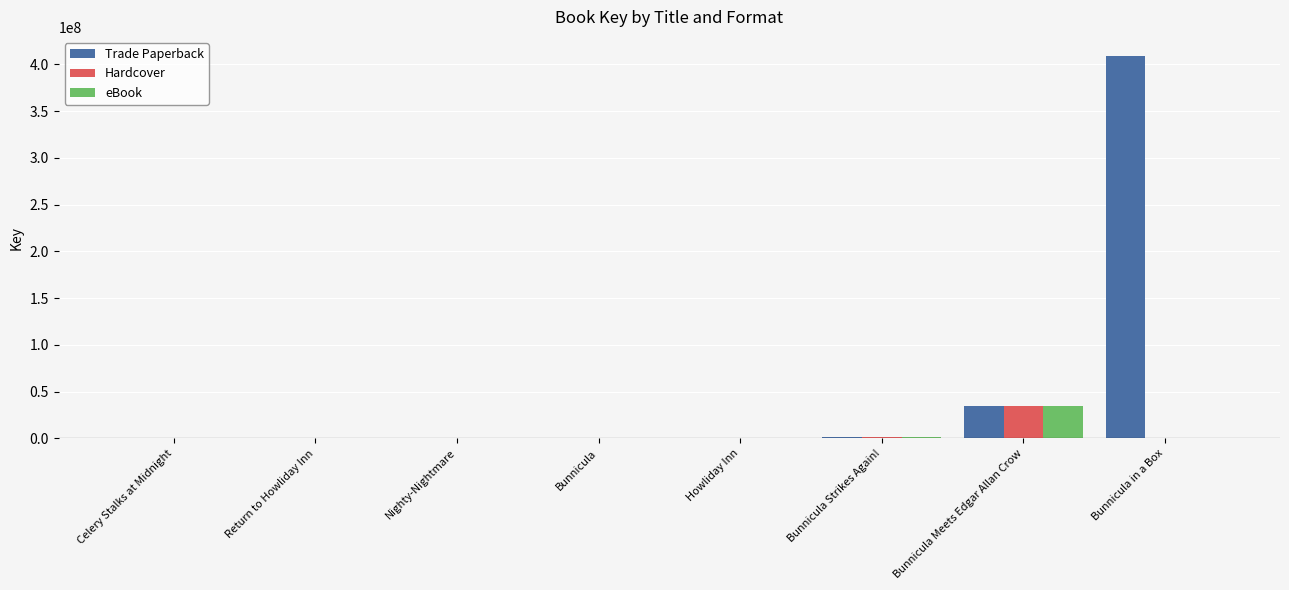

Which label corresponds to the largest value in the chart?

Bunnicula in a Box